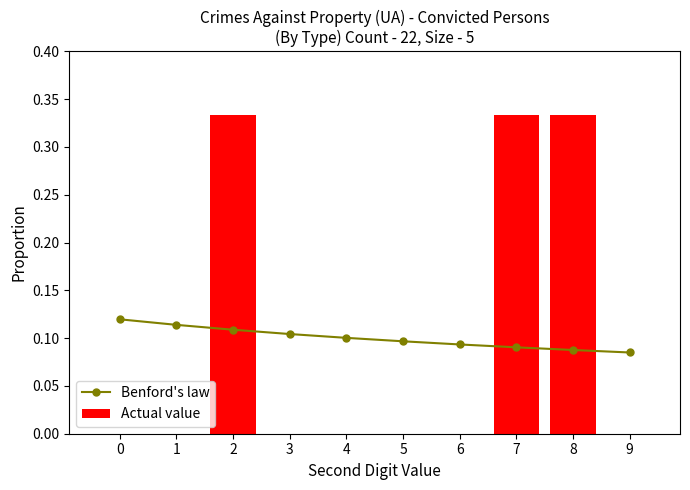

What is the lowest value of the Benford's law series?

0.1